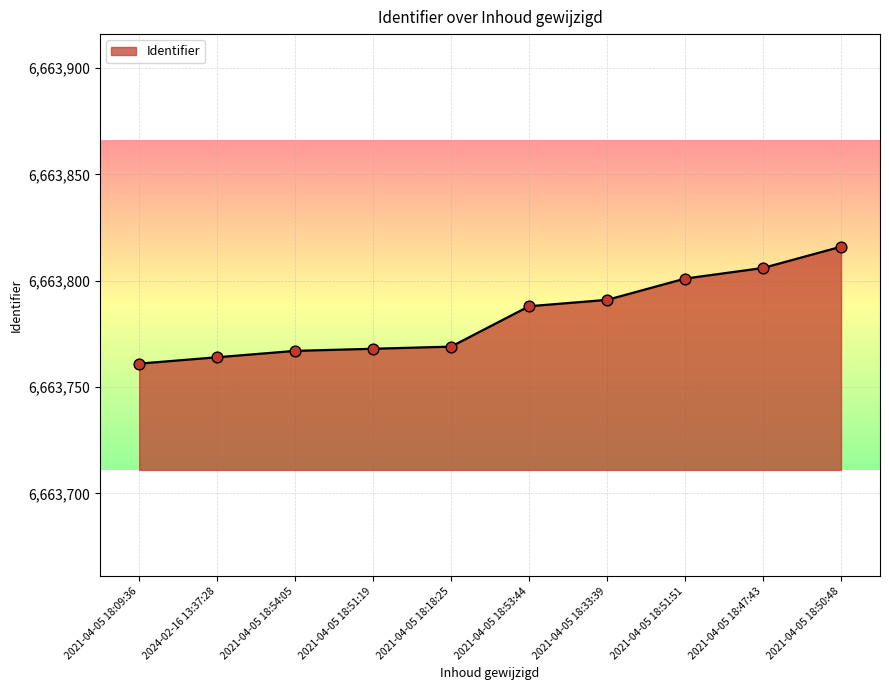

What is the ratio of the value at 2024-02-16 13:37:28 to the value at 2021-04-05 18:33:39?

1.0